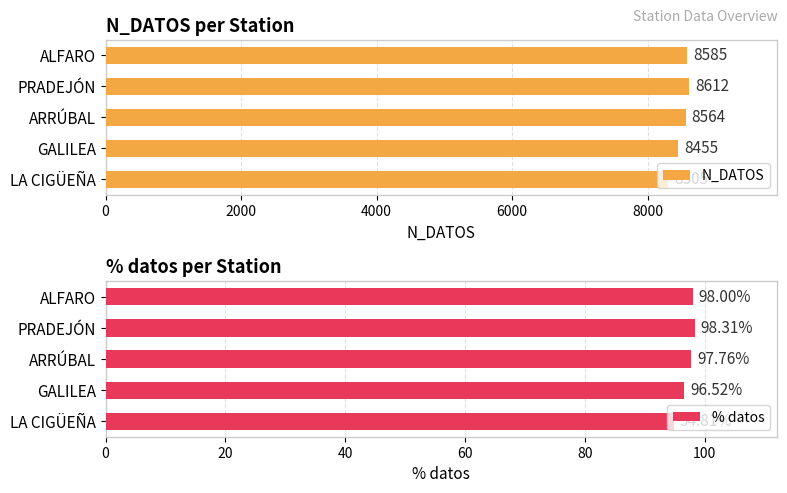

What is the greatest value displayed?

8612.0